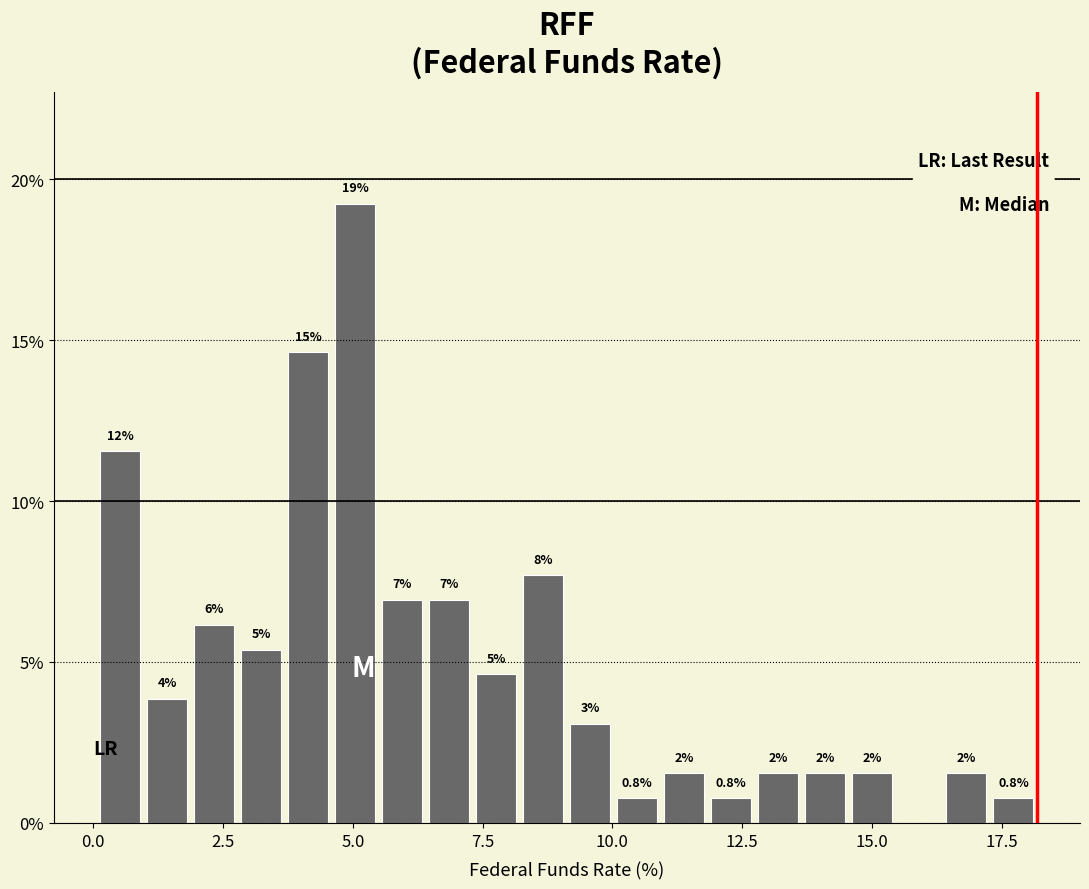

Read against the x-axis, roughly where is the centre of the tallest bar?

5.0